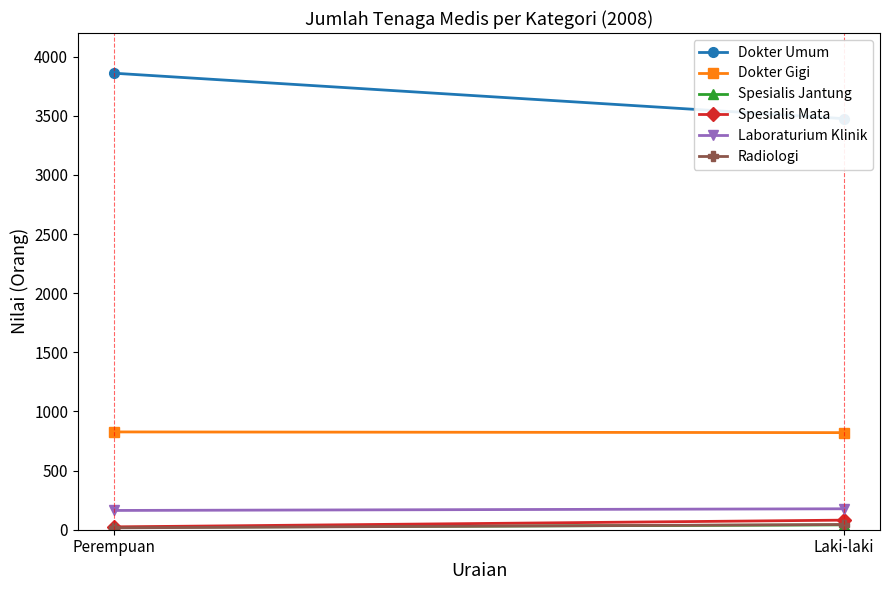

Is the value of Laboraturium Klinik at Laki-laki greater than the value of Radiologi at Laki-laki?

Yes